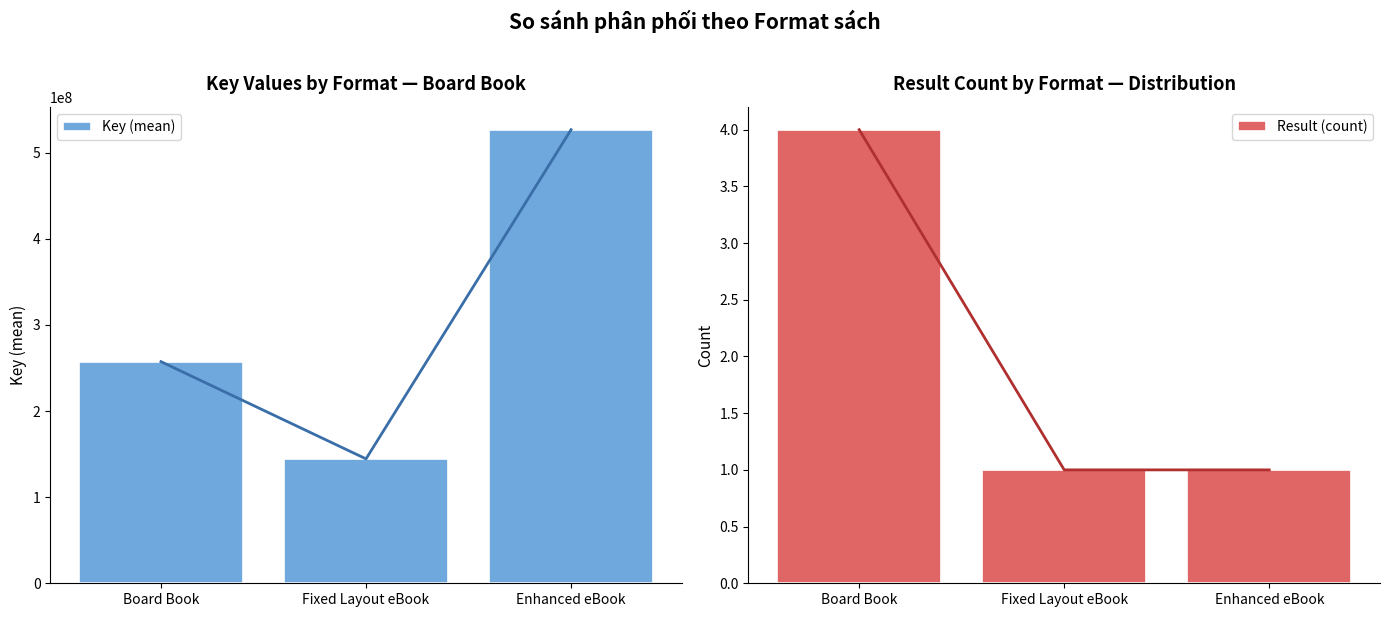

Are the bars grouped side by side (vs. stacked)?

Yes